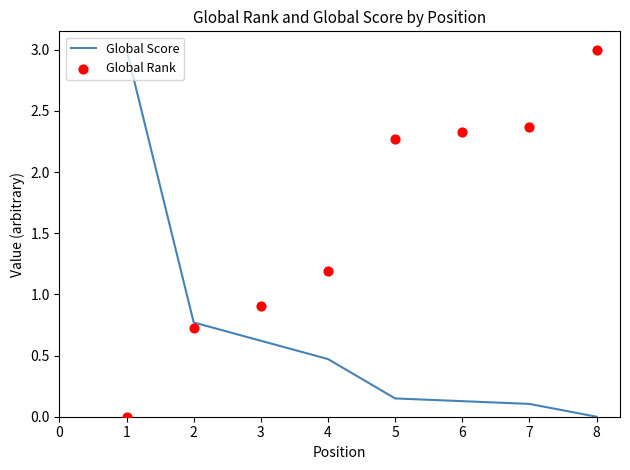

Which series has the largest total across all categories?

Global Rank